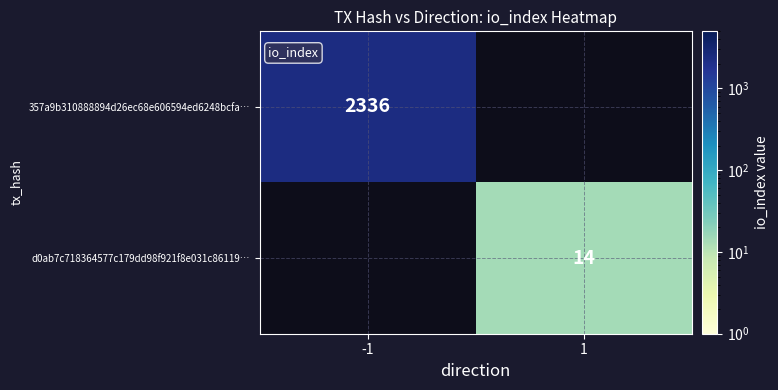

Is the value of 357a9b310888894d26ec68e606594ed6248bcfa… at -1 greater than the value of d0ab7c718364577c179dd98f921f8e031c86119… at 1?

Yes